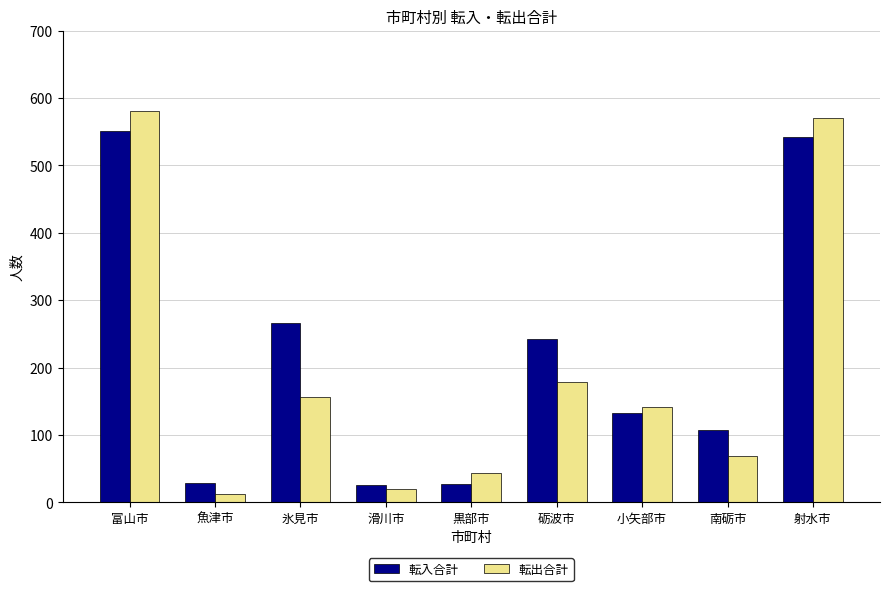

Which series changed the most between 黒部市 and 南砺市?

転入合計